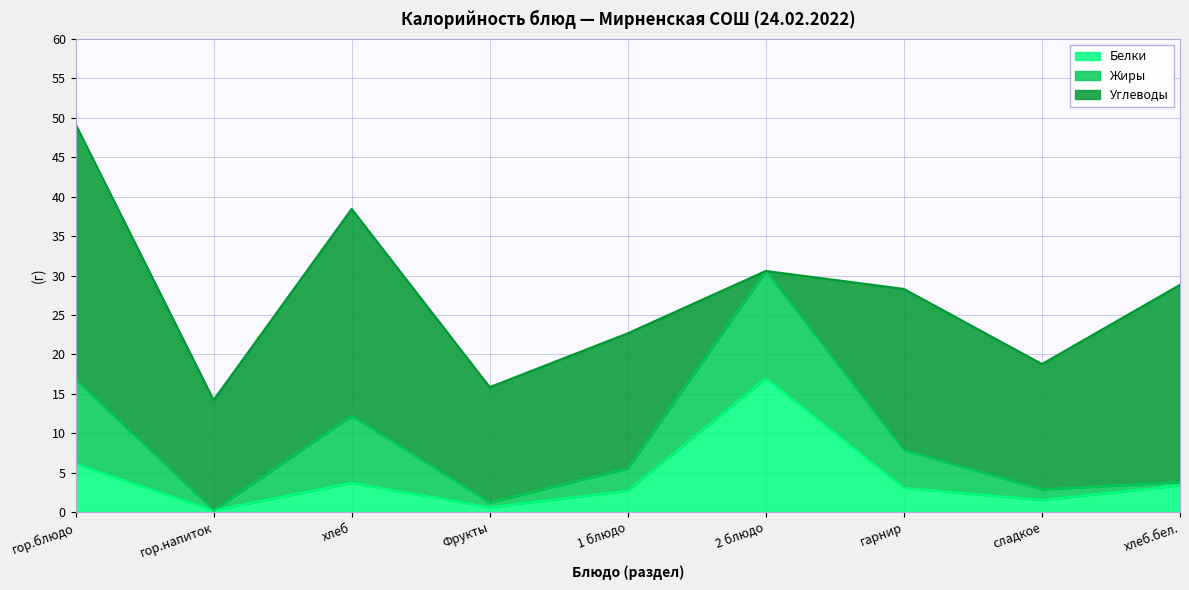

The value of Белки at хлеб is 3.7. True or false?

True